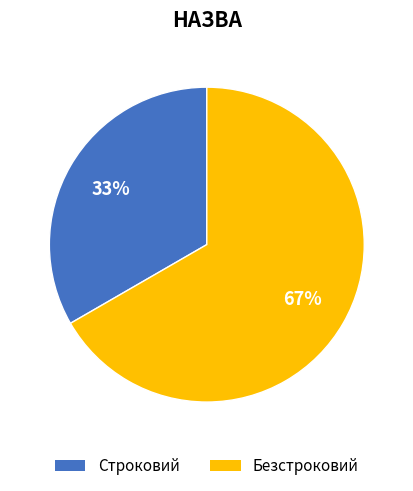

Is Строковий the majority of the pie?

No